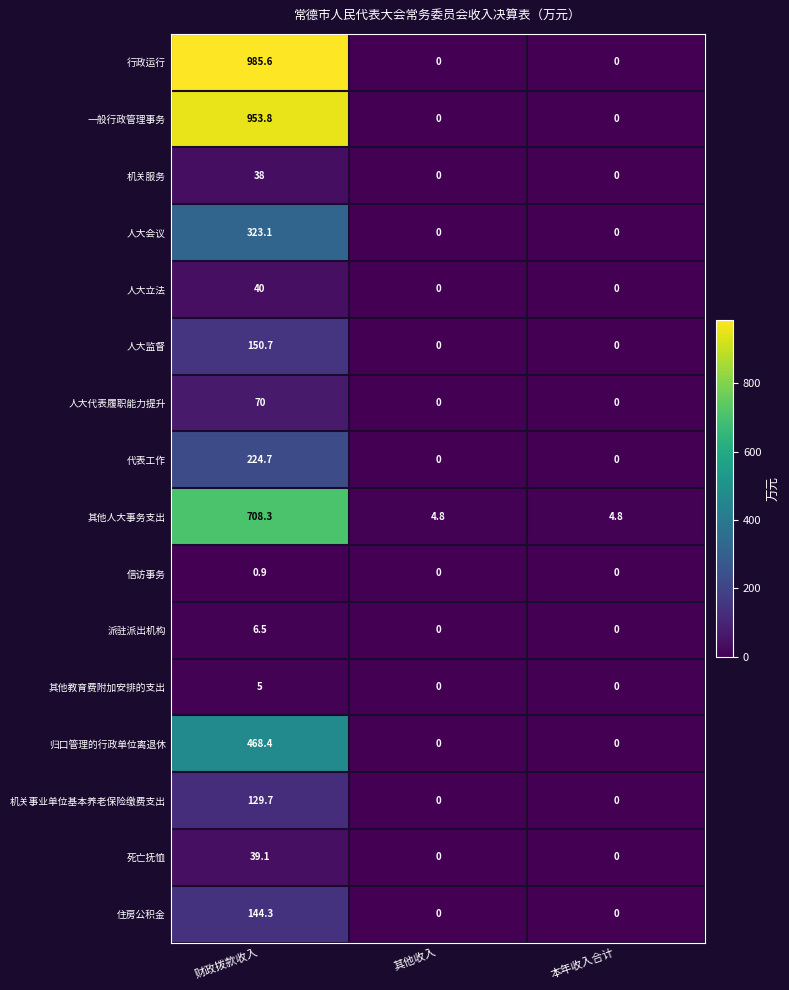

Is it true that 人大会议 equals 173.6 at 其他收入?

False